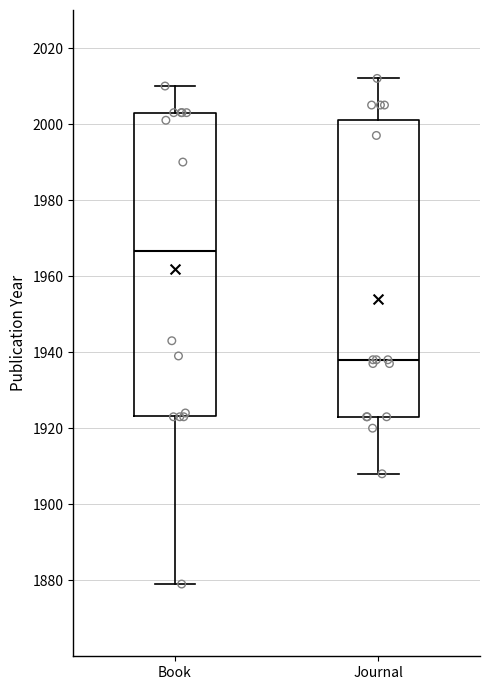

Which box's median line is the lowest?

Journal